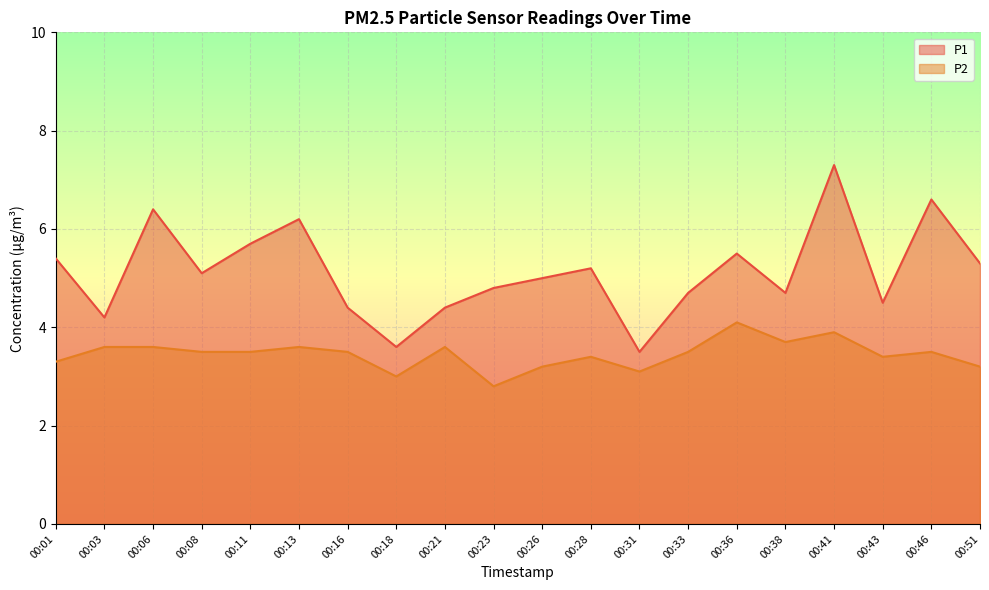

At which category does the chart reach its peak across all series?

00:41